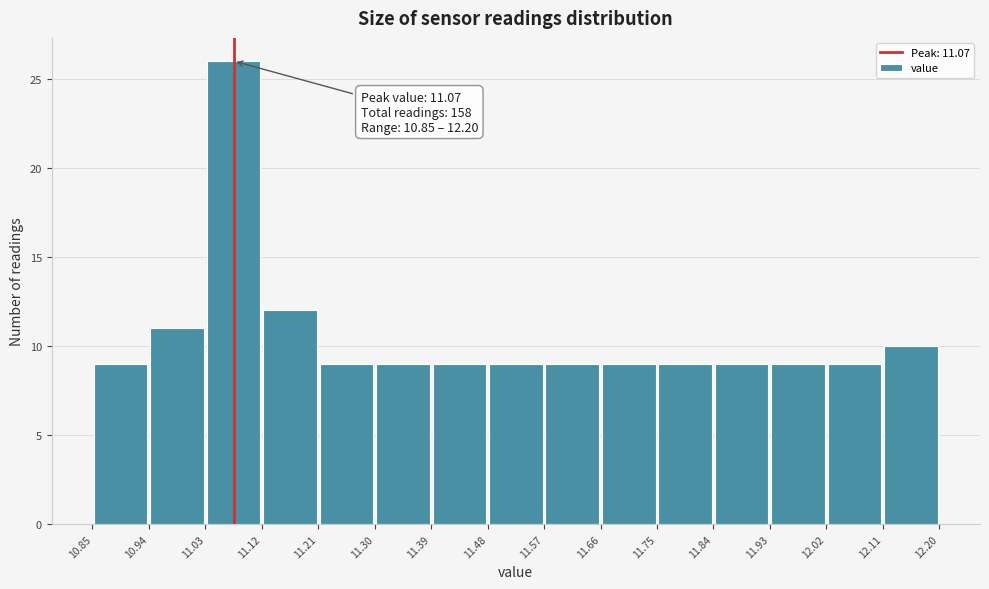

Which range on the x-axis has the tallest bar?

11.03 to 11.12